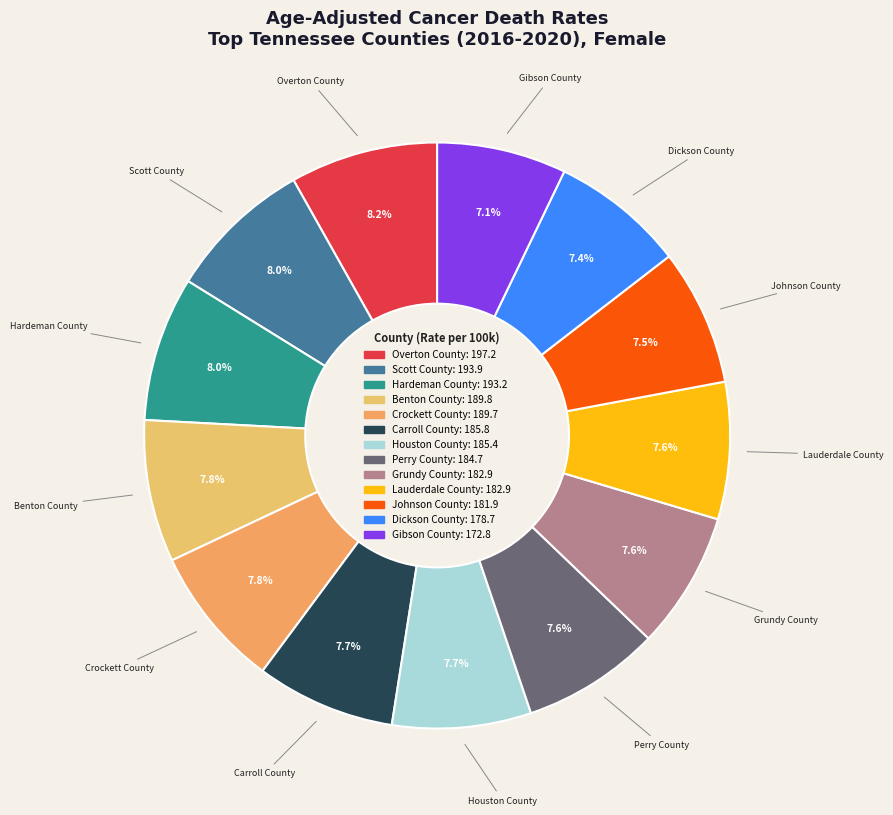

To the nearest percent, what is the difference between the largest and smallest slice percentages?

1%